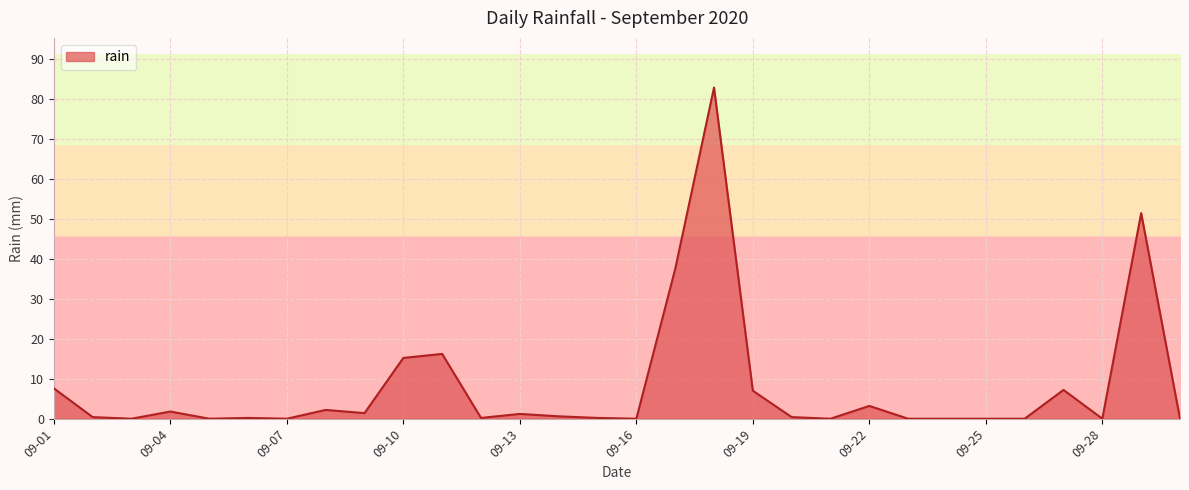

What is the difference between the maximum and minimum values?

82.8